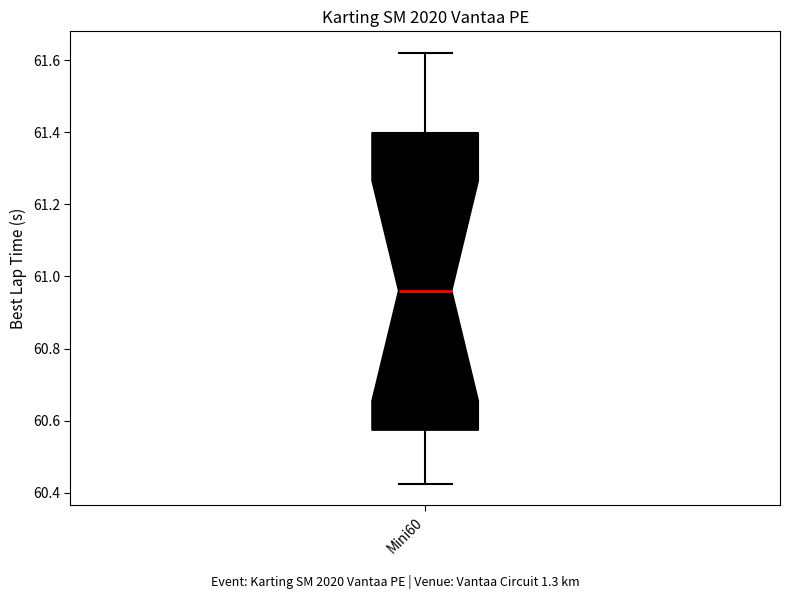

Where does the upper whisker of the box for Mini60 end on the y-axis? The values are not printed on the chart, so give them approximately, as read against the axis.

61.62